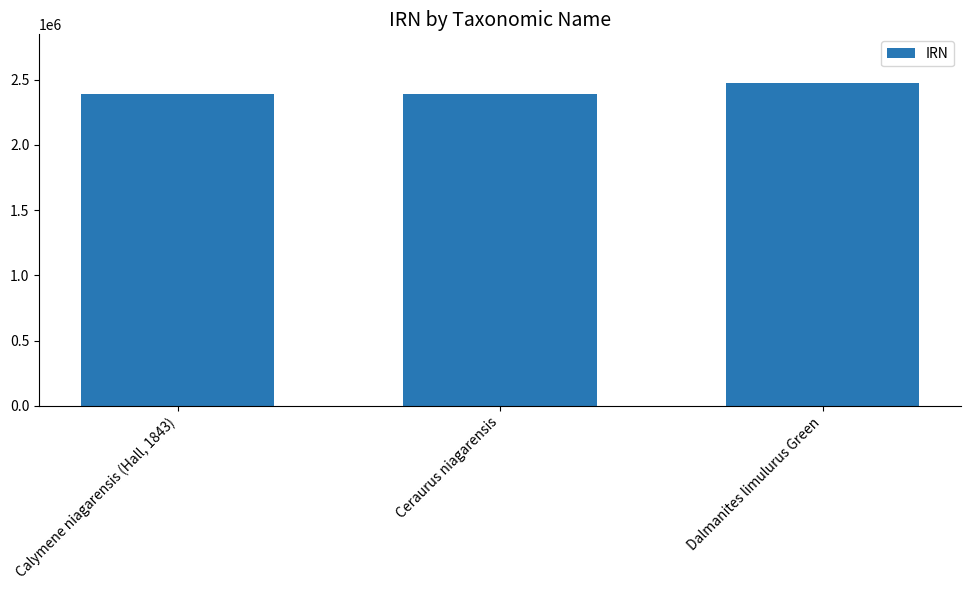

What is the greatest value displayed?

2475883